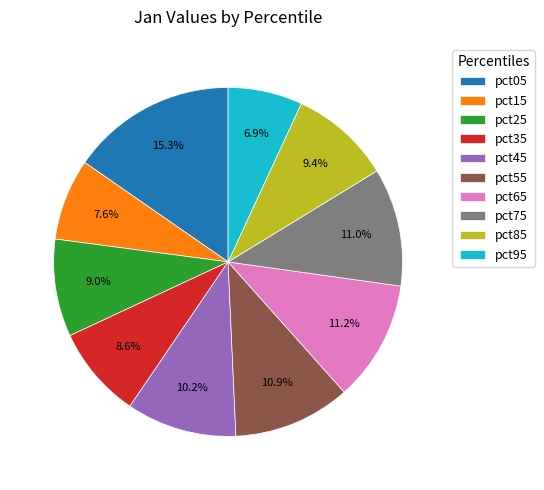

Which category has the biggest portion of the pie?

pct05